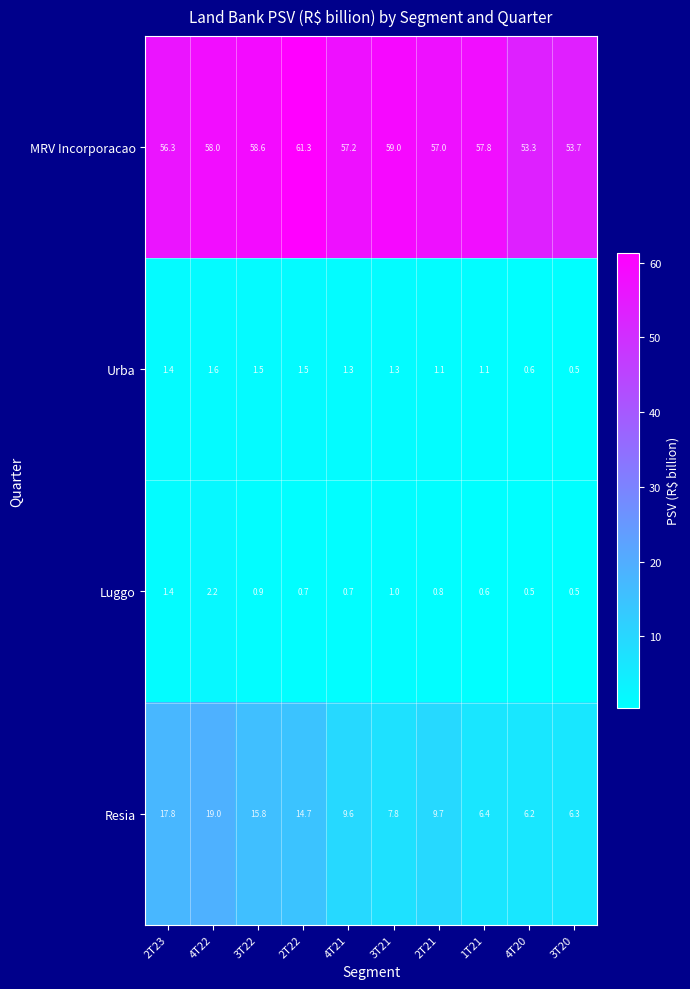

How many data points does each series have?

10